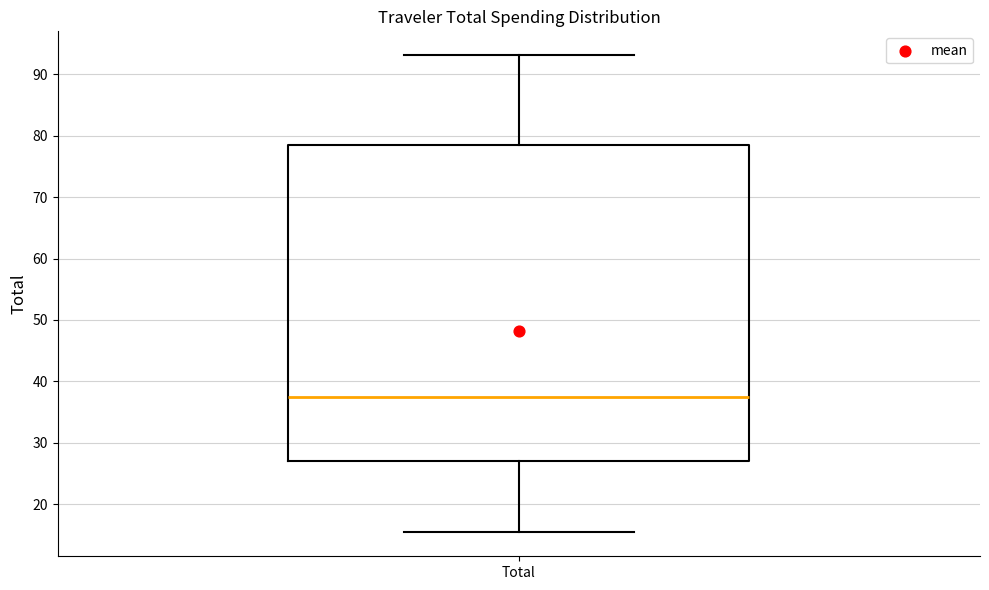

Transcribe this box plot: give where the median line is, the range the box spans, and where the two whiskers end, as read against the y-axis. The values are not printed on the chart, so give them approximately, as read against the axis.

median 38, box 27 to 78, whiskers 15 to 93